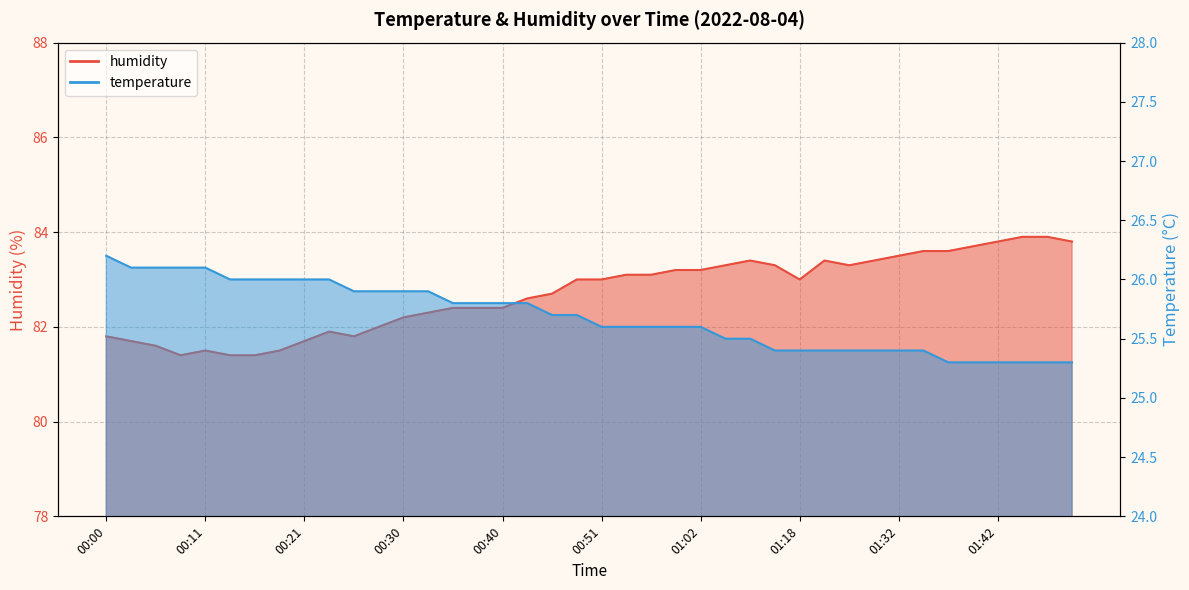

What is the spread (max minus min) of values at 00:51?

57.4